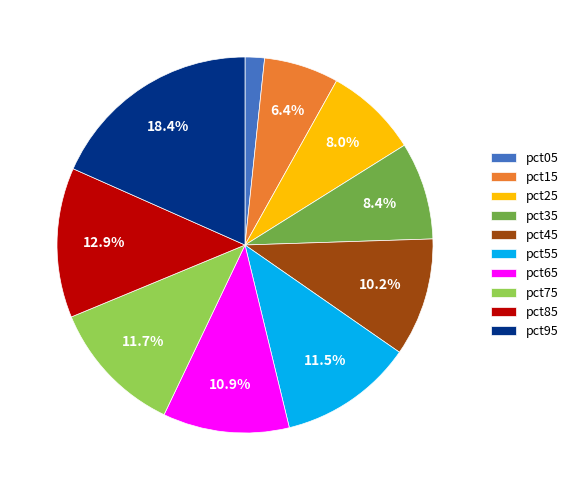

Is pct45 the majority of the pie?

No